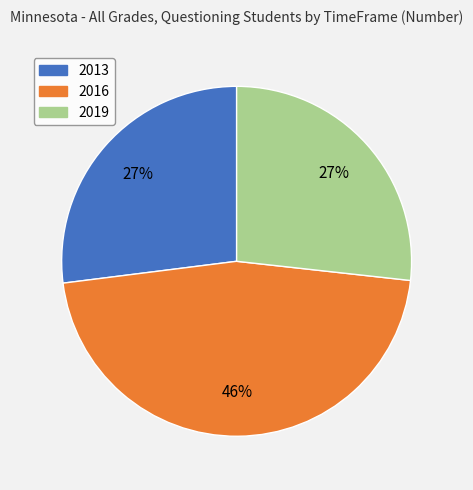

Which has a higher value, 2019 or 2016?

2016